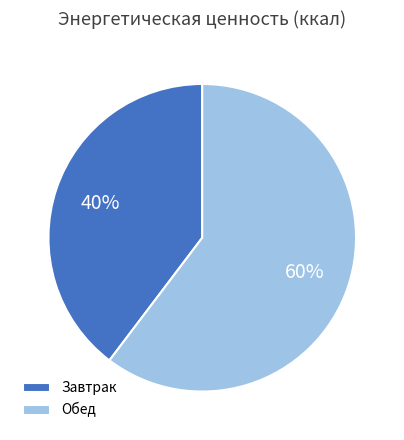

Which slice is the smallest?

Завтрак